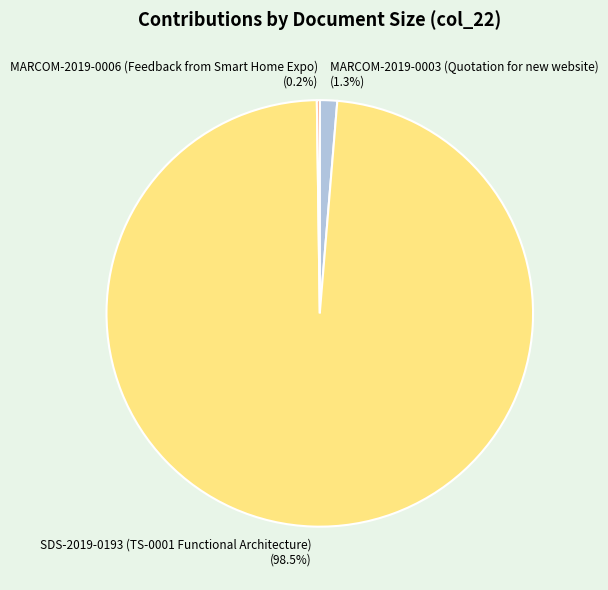

Which category has the biggest portion of the pie?

SDS-2019-0193 (TS-0001 Functional Architecture)